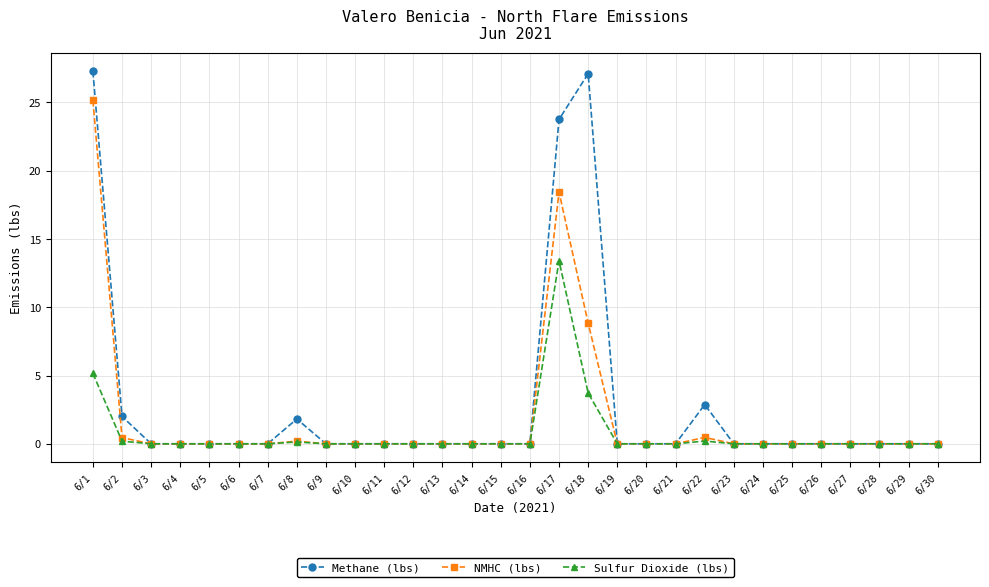

What is the value of the Methane (lbs) point at the 18th from the left?

27.1